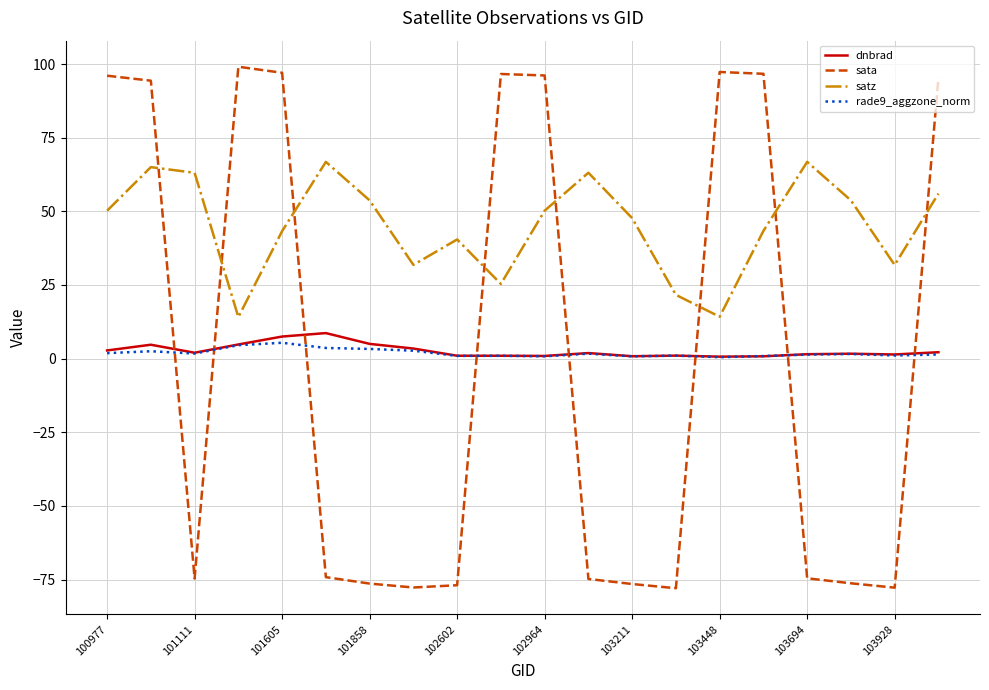

What is the minimum value for sata?

-78.0